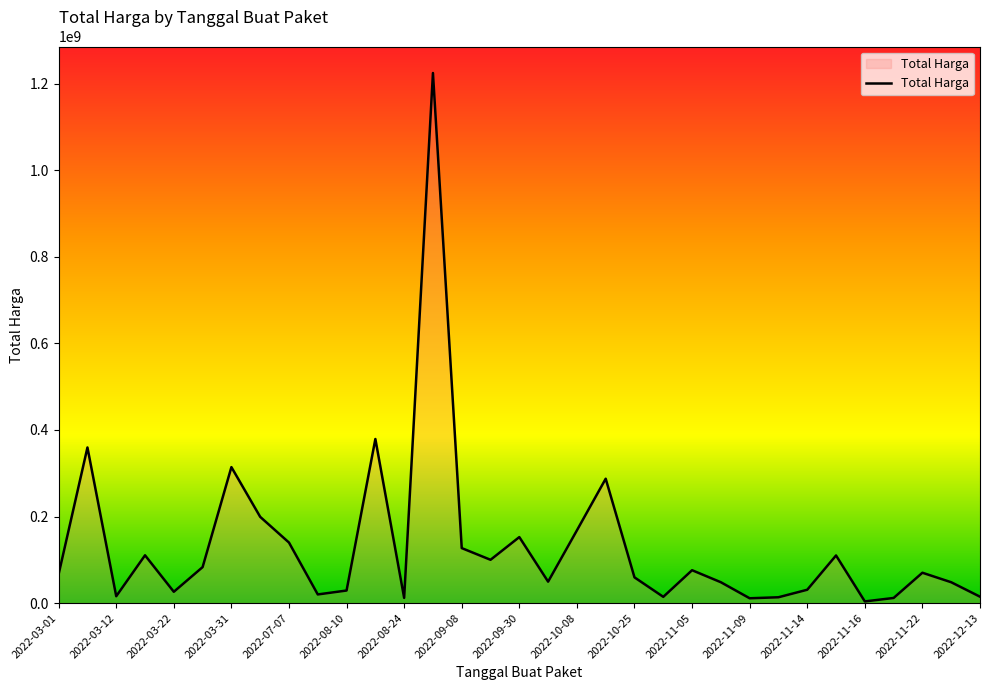

True or false: there are more than 2 points higher than both neighbors.

True